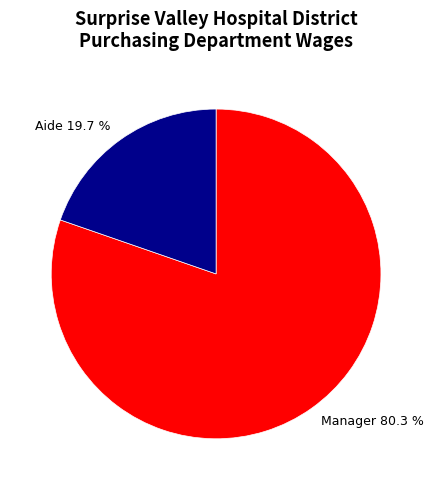

Combined, do Aide and Manager account for over 50%?

Yes